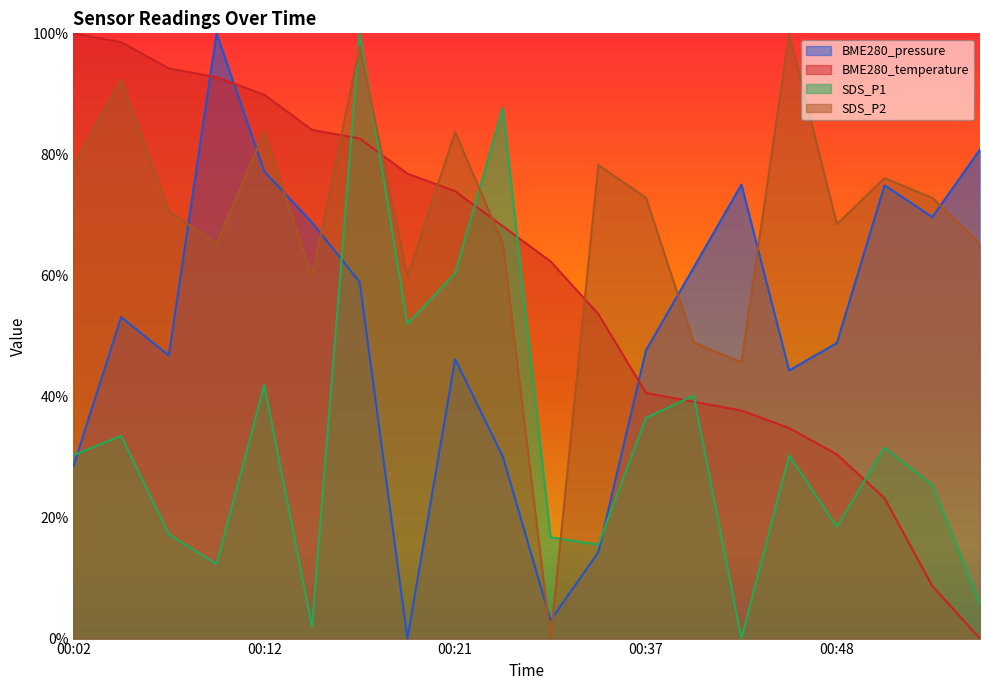

The BME280_temperature series shows 0.9 at 00:09. True or false?

True